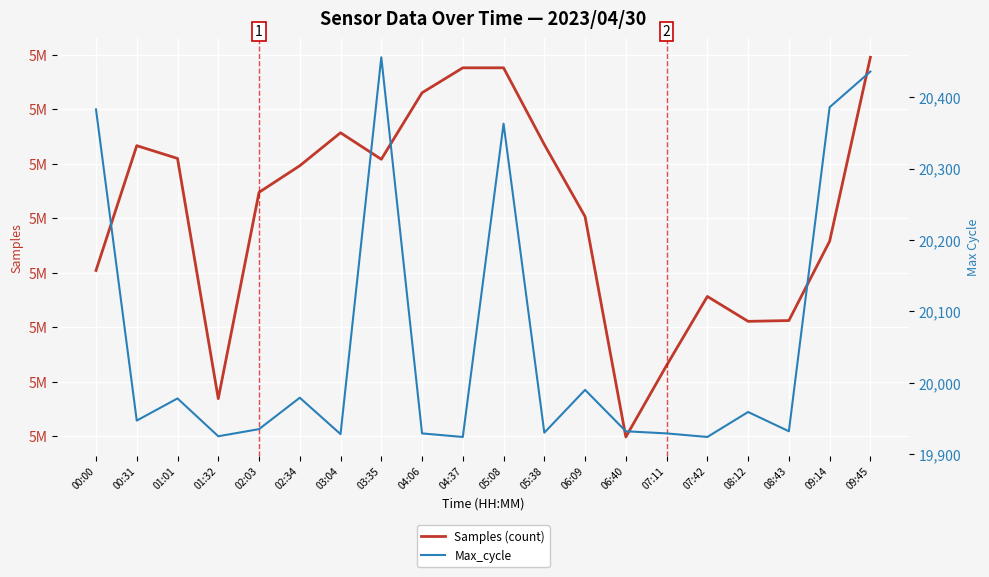

What is the spread (max minus min) of values at 01:01?

5040508